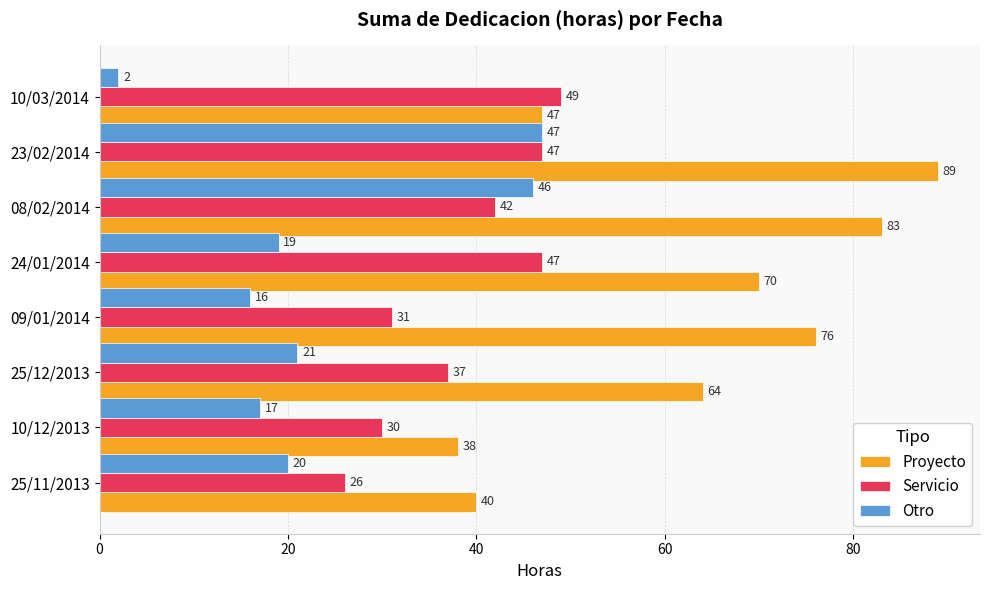

At 24/01/2014, list the series in order from smallest to largest.

Otro, Servicio, Proyecto